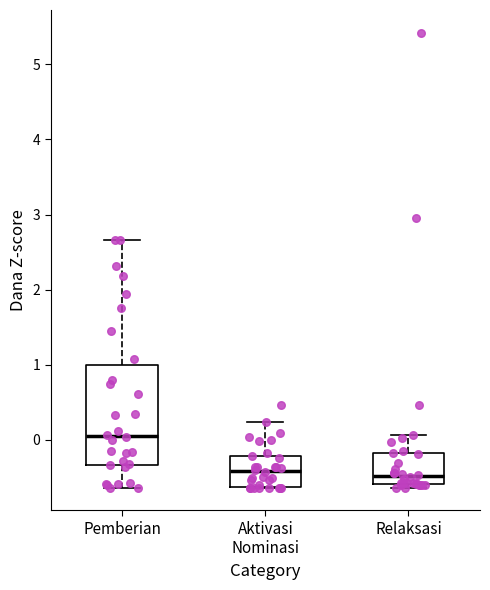

Reading left to right, read every box against the y-axis: the position of its median line, the range the box covers, and the ends of its whiskers. The values are not printed on the chart, so give them approximately, as read against the axis.

Pemberian: median 0.1, box -0.3 to 1.0, whiskers -0.6 to 2.7
Aktivasi Nominasi: median -0.4, box -0.6 to -0.2, whiskers -0.6 to 0.2
Relaksasi: median -0.5, box -0.6 to -0.2, whiskers -0.6 (just below the box's lower edge) to 0.1